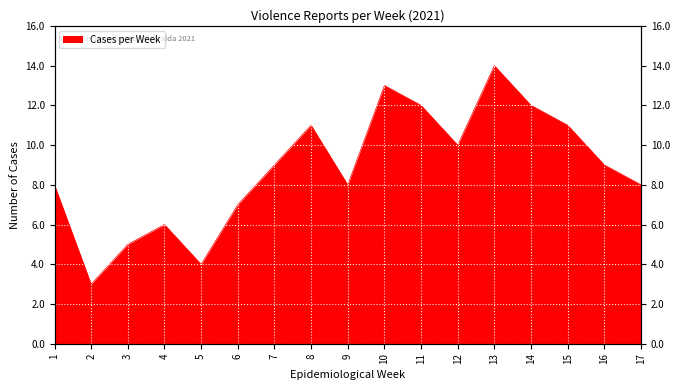

How many interior local valleys (lower than both neighbors) does the data have?

4